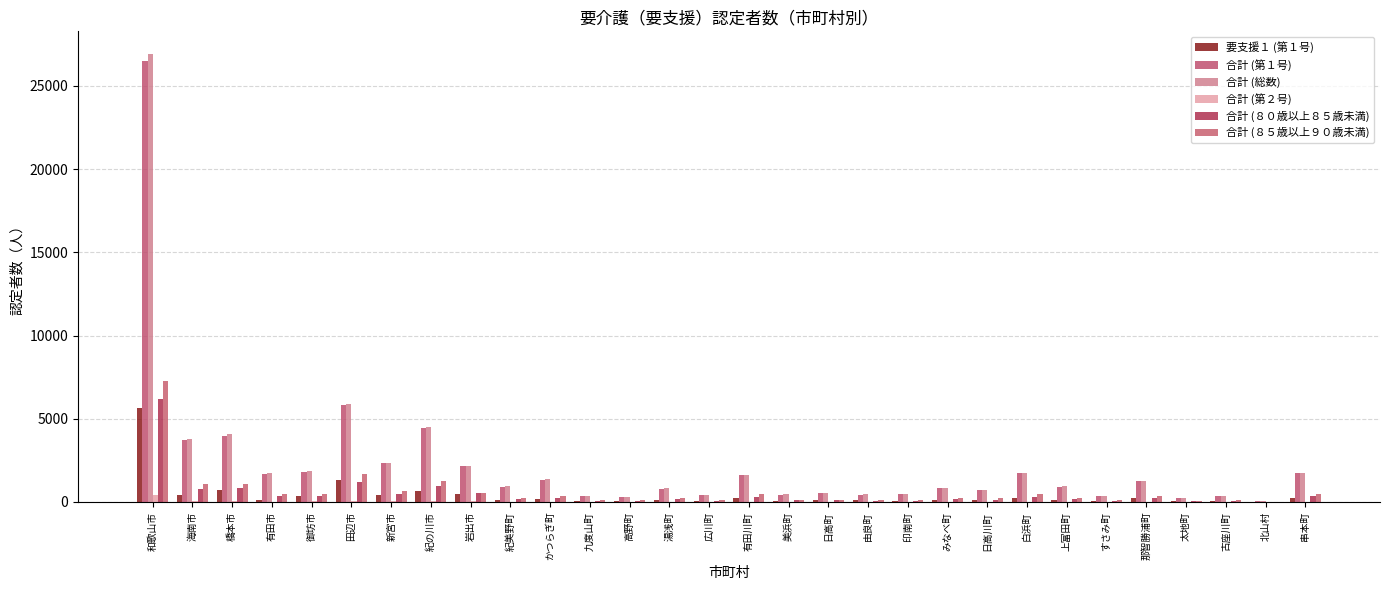

At which category is the sum across all series the highest?

和歌山市